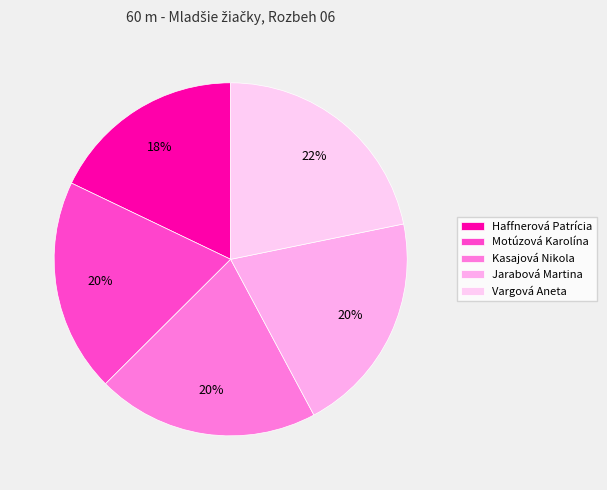

Combined, what portion of the pie is Kasajová Nikola and Jarabová Martina?

40.8%